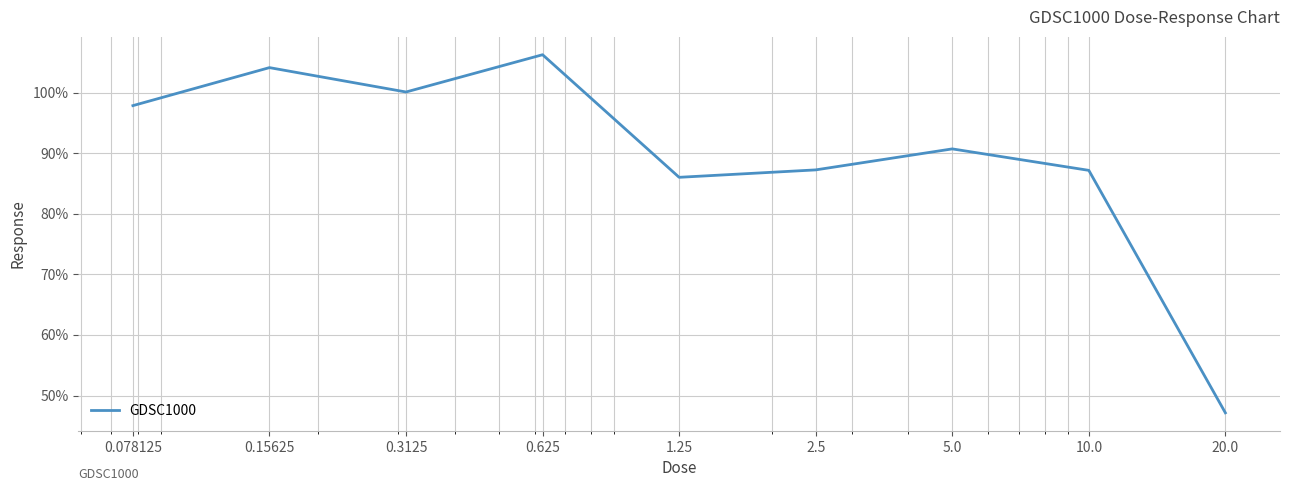

What is the difference between the maximum and minimum values?

59.1